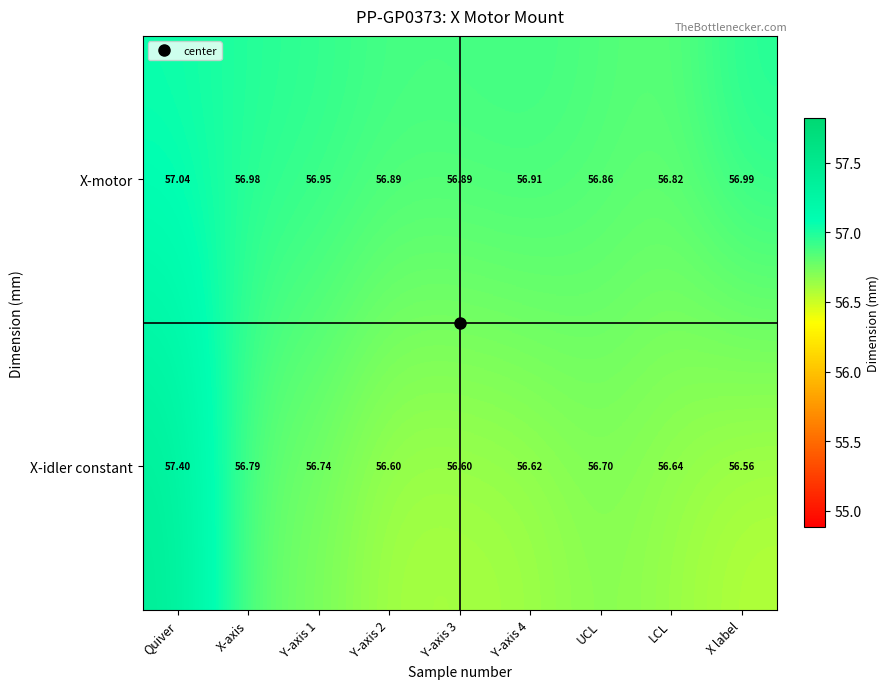

At which label does X-idler constant reach its minimum?

X label